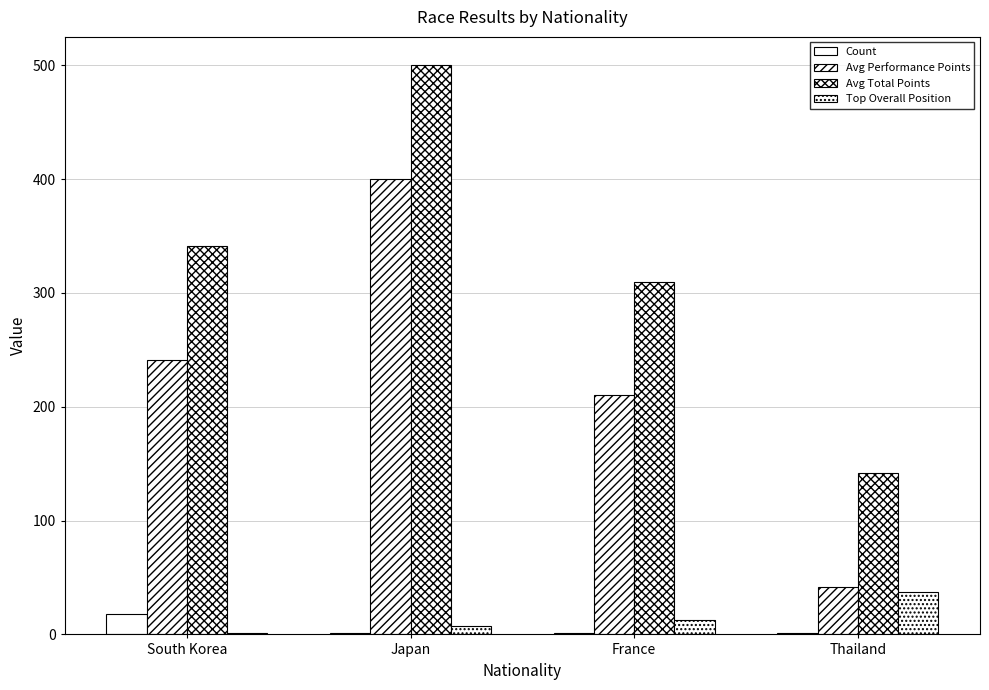

What is the minimum value for Avg Performance Points?

42